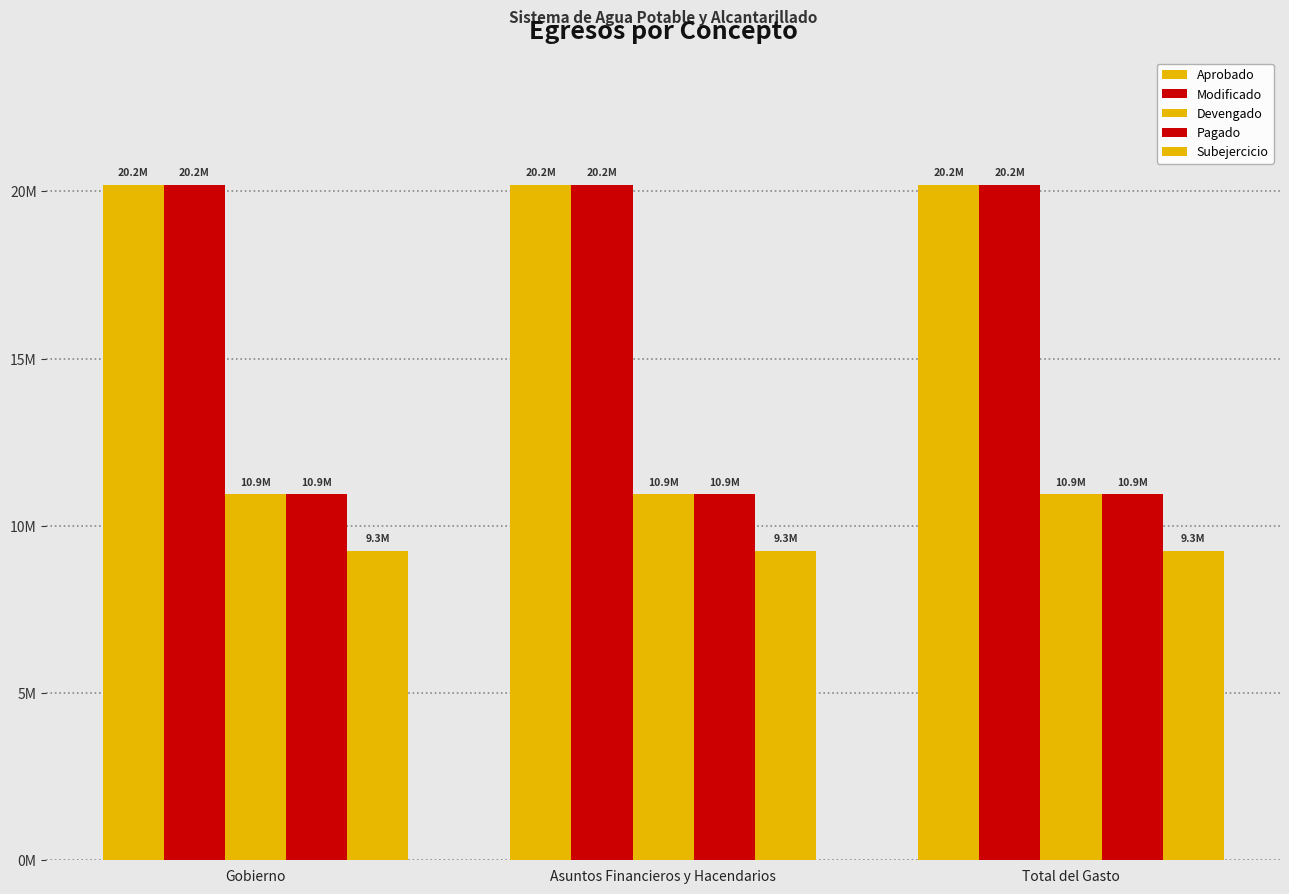

Are the bars horizontal?

No